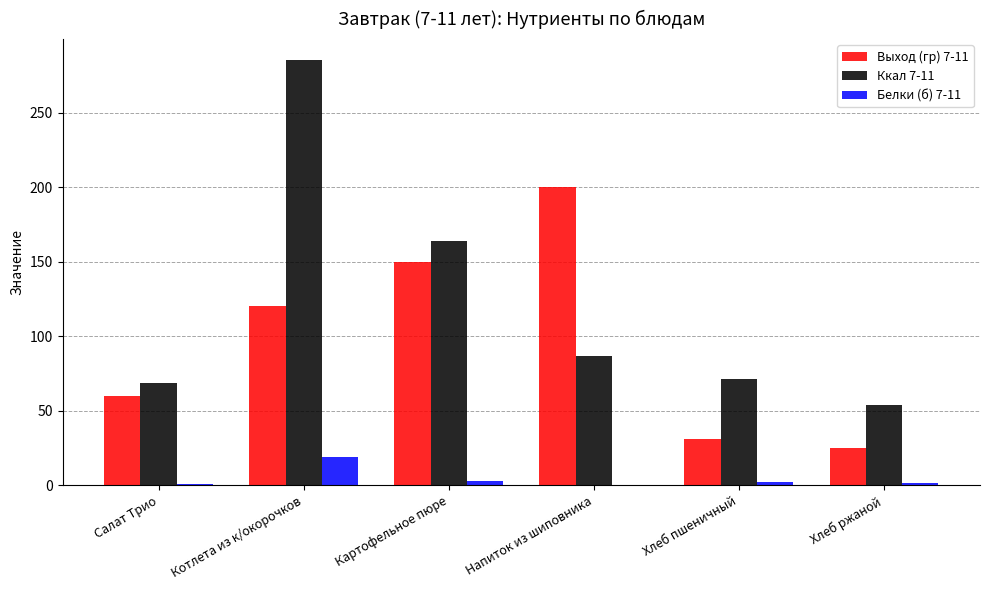

What is the highest value of the Ккал 7-11 series?

285.0